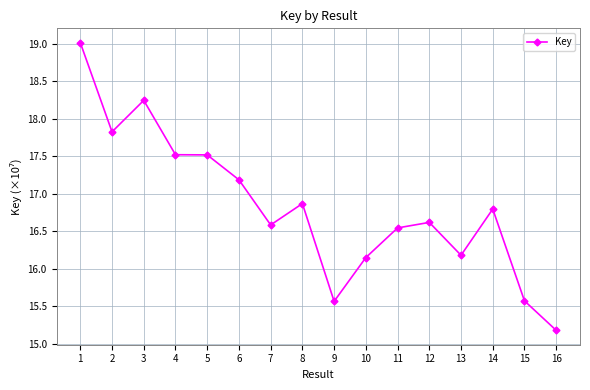

How many lines are shown in the chart?

1